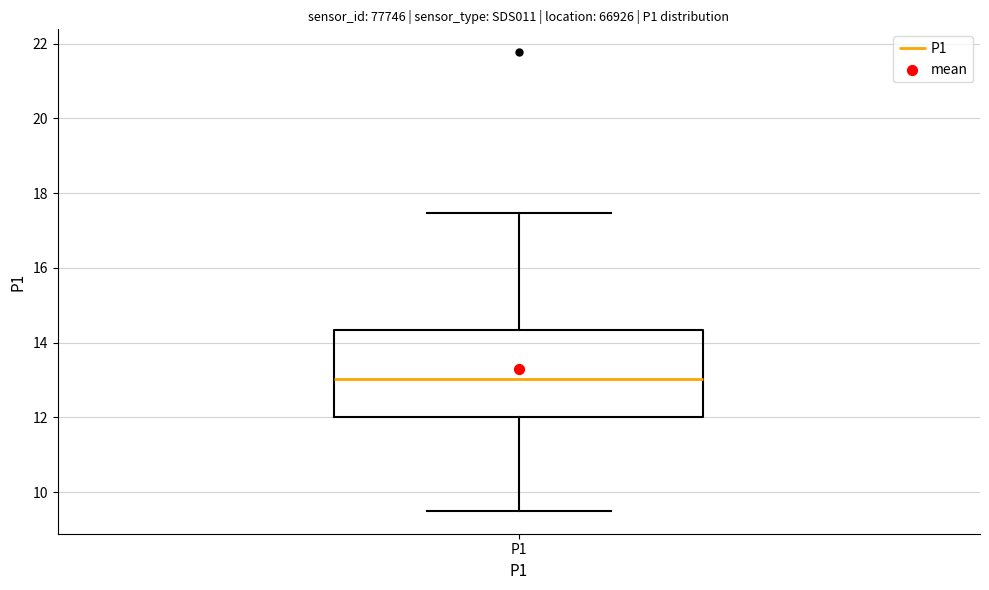

Read this box plot against the y-axis: the position of the median line, the range covered by the box, and the ends of both whiskers. The values are not printed on the chart, so give them approximately, as read against the axis.

median 13.0, box 12.0 to 14.4, whiskers 9.6 to 17.4